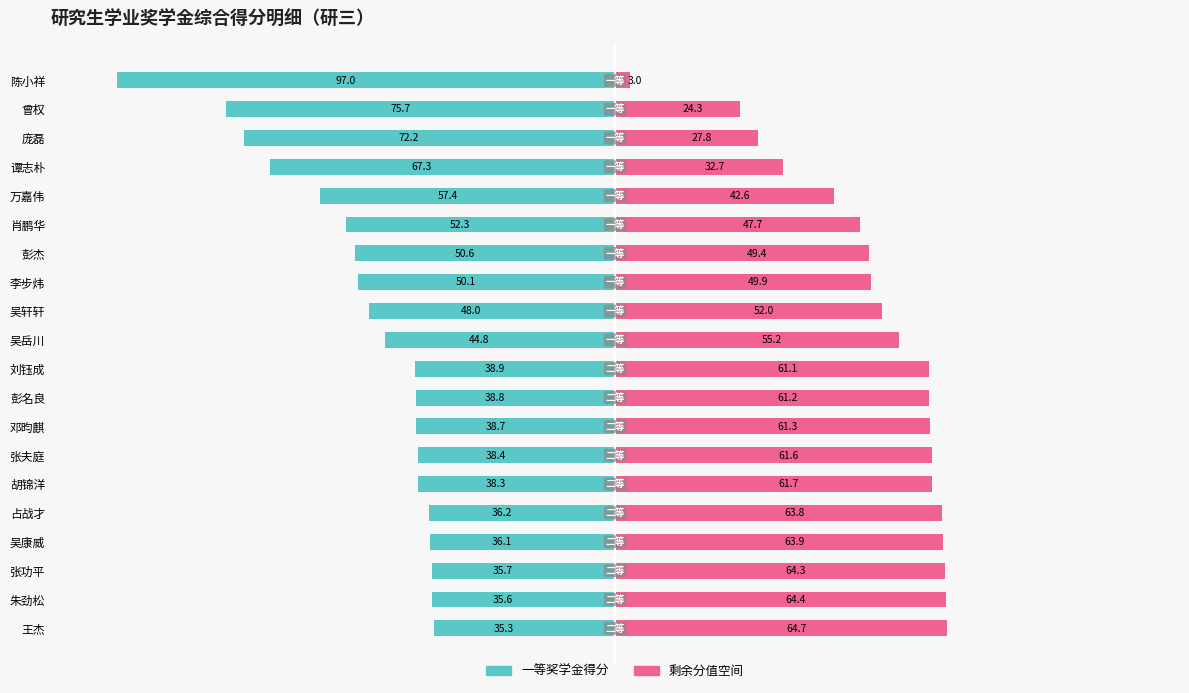

Which series has the widest spread of values?

一等奖学金得分